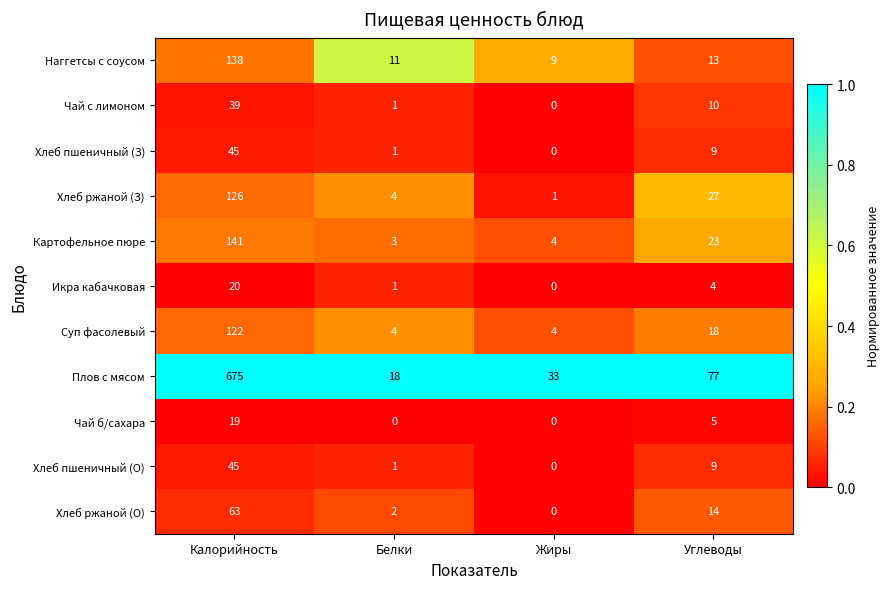

What is the spread (max minus min) of values at Жиры?

33